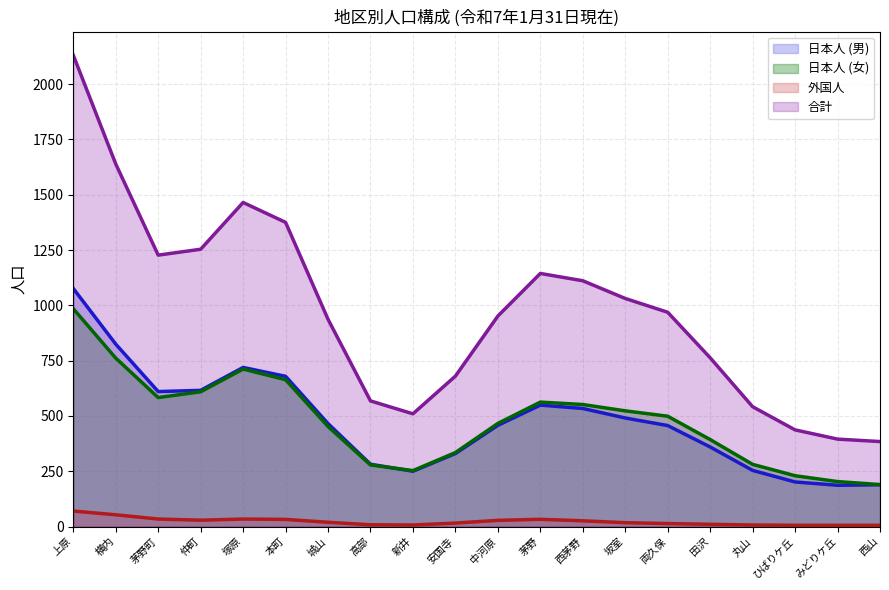

Which label corresponds to the smallest value in the chart?

みどりケ丘